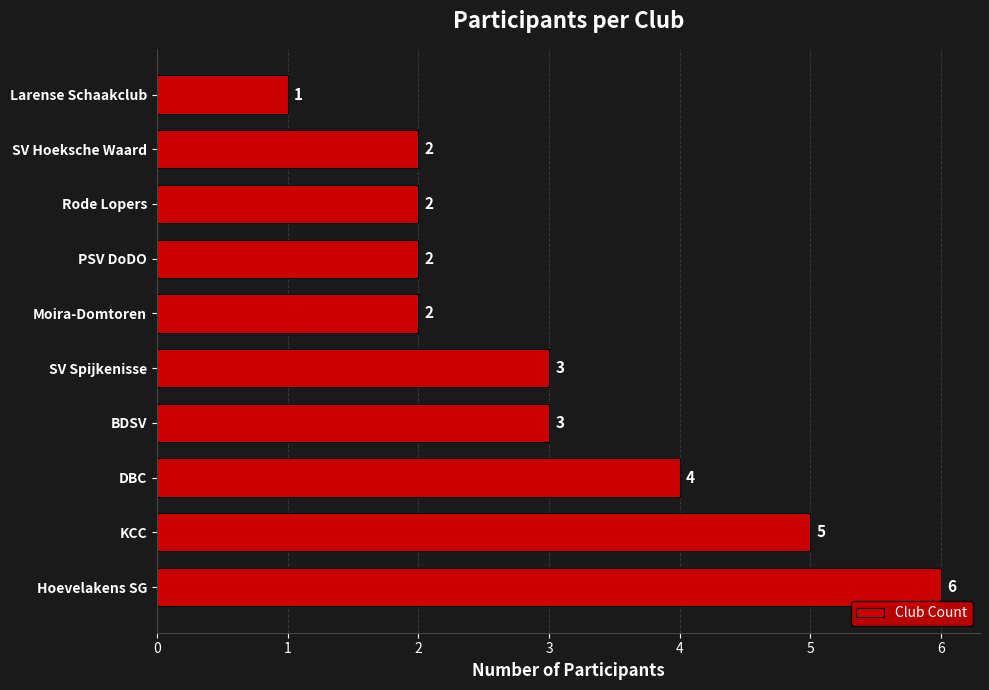

At which category does the chart reach its minimum across all series?

Larense Schaakclub